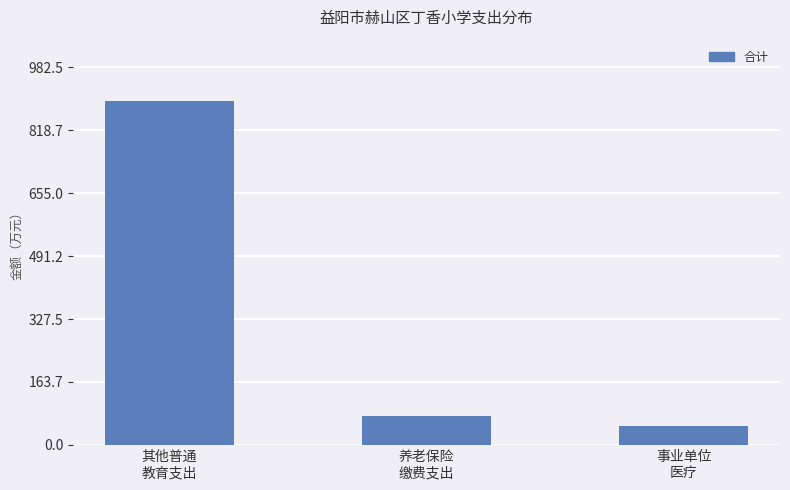

At which label is the value closest to 470?

养老保险
缴费支出